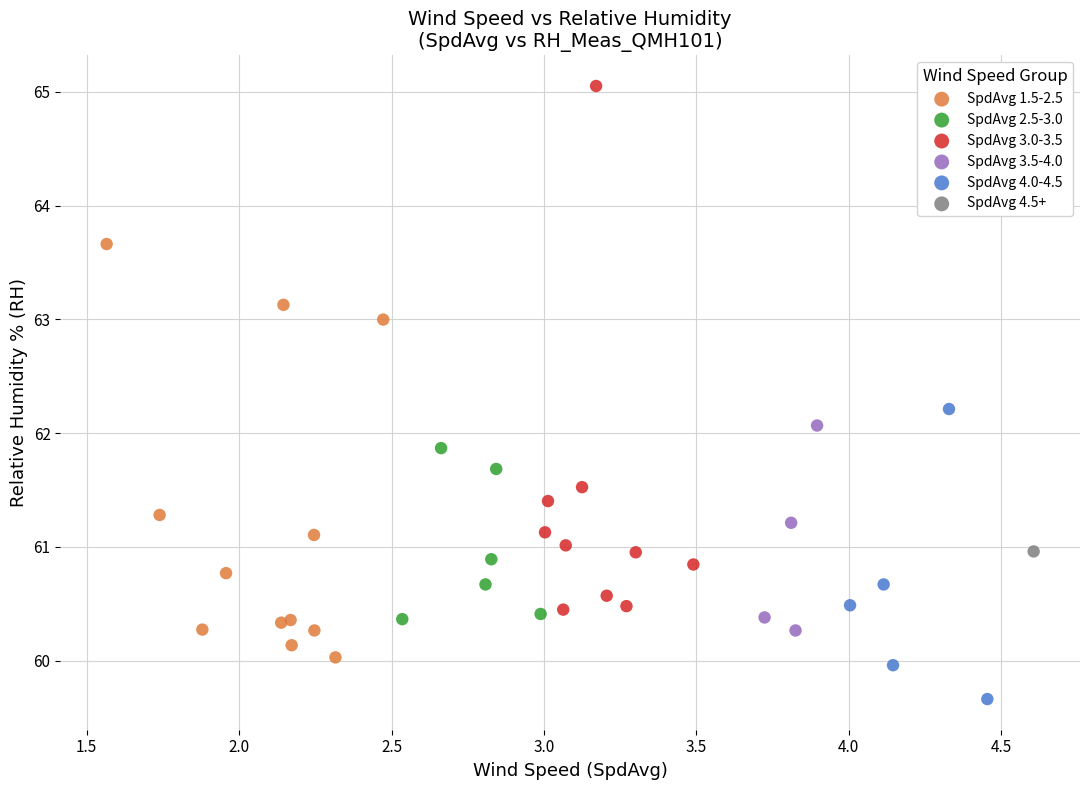

What are all the series names shown in the legend?

SpdAvg 1.5-2.5, SpdAvg 2.5-3.0, SpdAvg 3.0-3.5, SpdAvg 3.5-4.0, SpdAvg 4.0-4.5, SpdAvg 4.5+